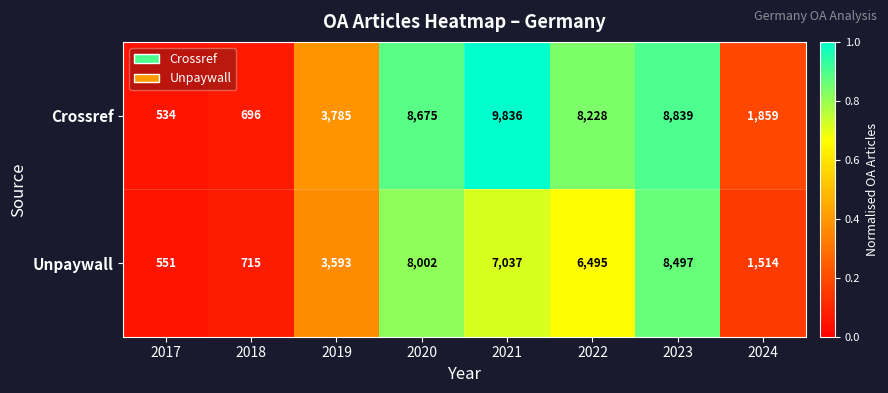

Reading left to right, list all the values displayed in this chart.

Crossref: 534	696	3785	8675	9836	8228	8839	1859
Unpaywall: 551	715	3593	8002	7037	6495	8497	1514